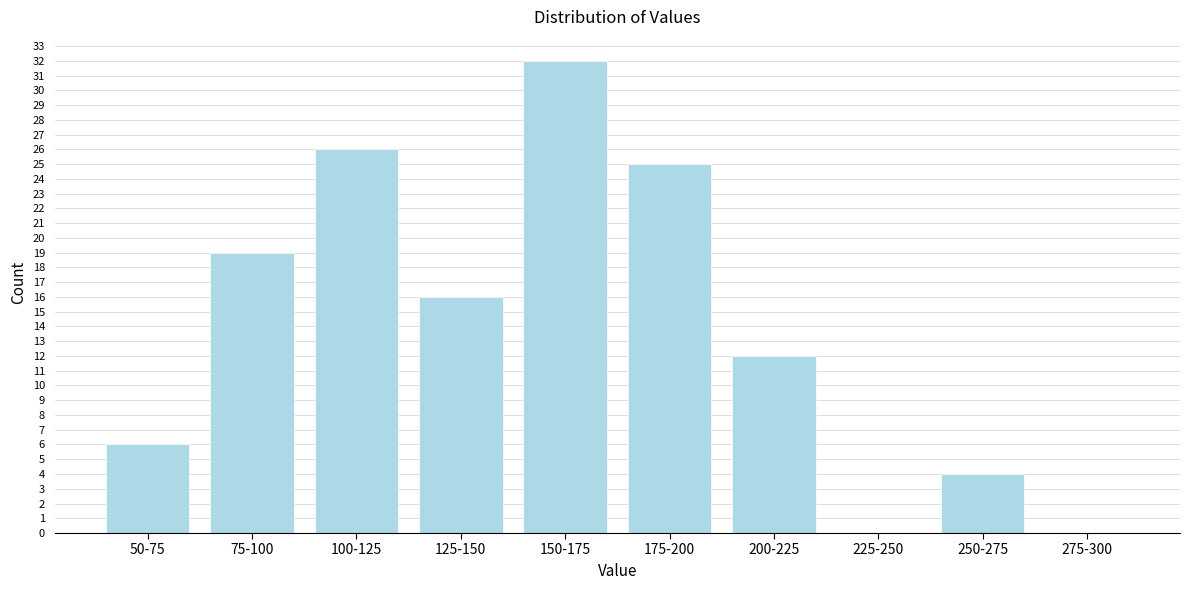

Reading left to right, transcribe all the data shown in this chart.

50-75=6	75-100=19	100-125=26	125-150=16	150-175=32	175-200=25	200-225=12	225-250=0	250-275=4	275-300=0